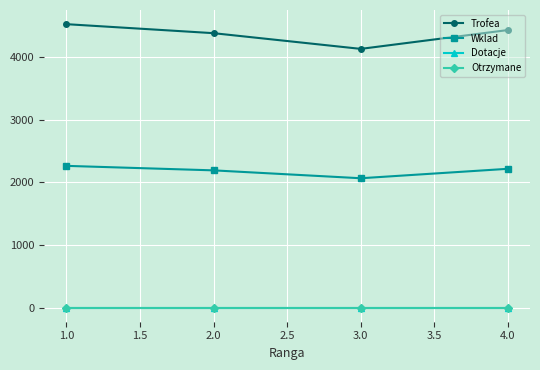

Does the chart have visible grid lines?

Yes